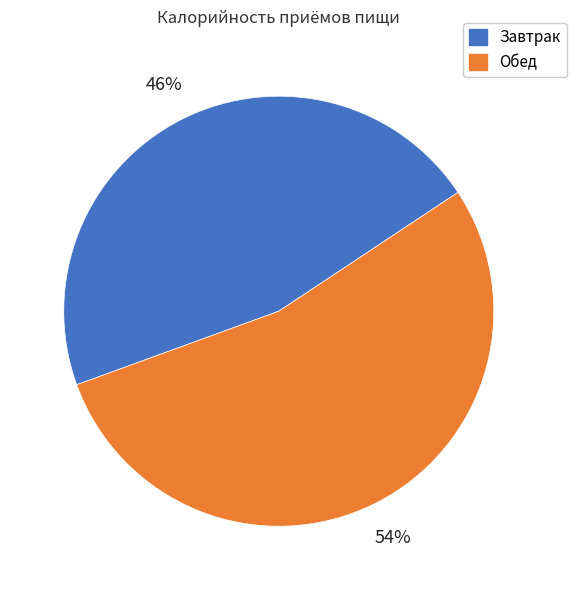

Combined, do Завтрак and Обед account for over 50%?

Yes